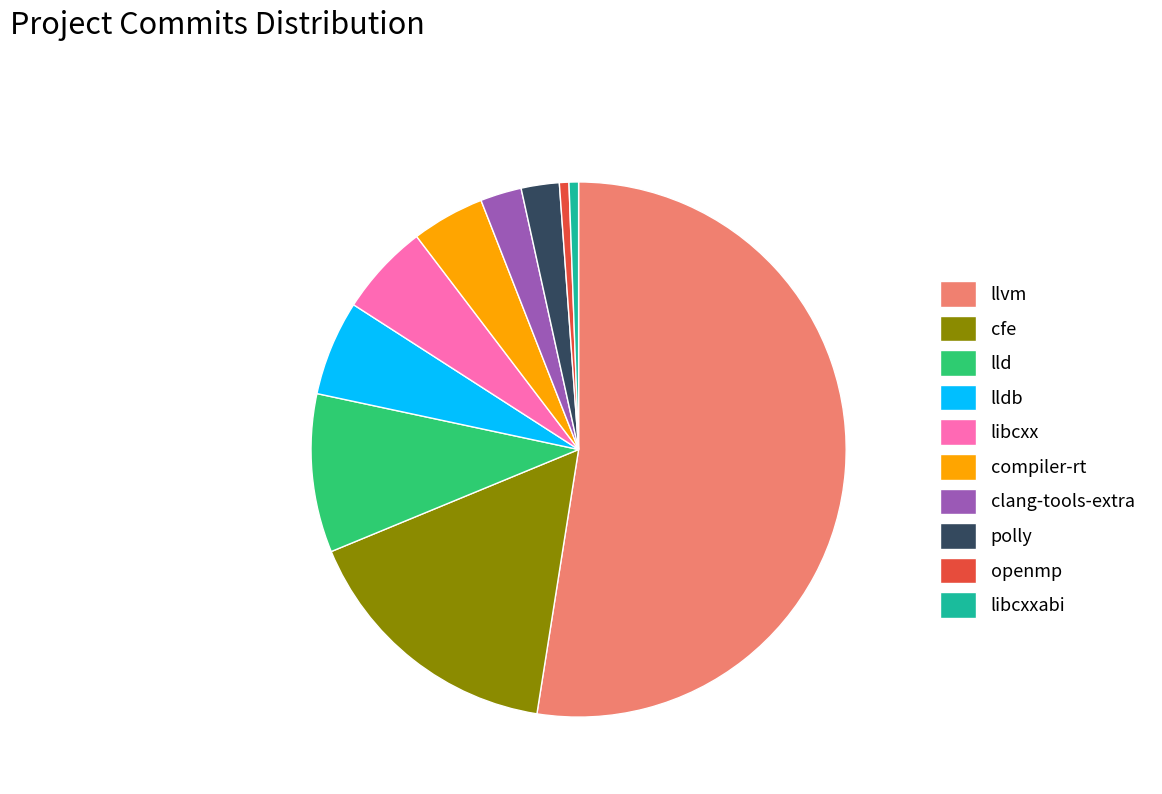

Which has a higher value, polly or cfe?

cfe